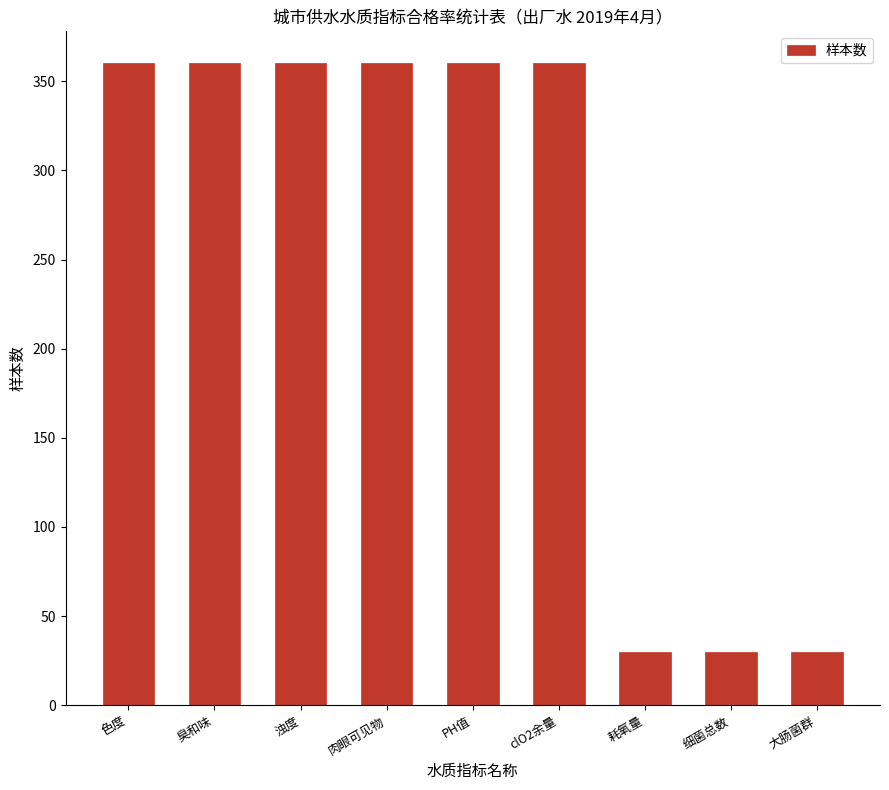

What is the change in value from PH值 to 大肠菌群?

-330